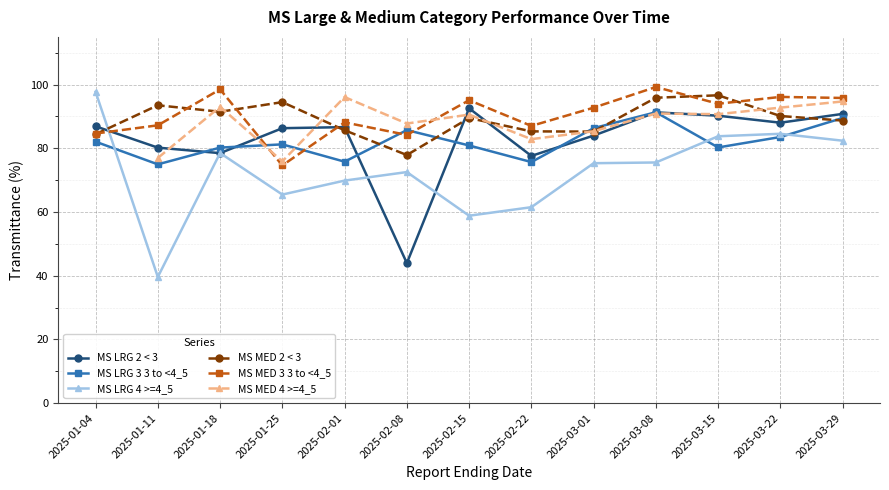

What is the value of the MS LRG 2 < 3 point at the 4th from the left?

86.3